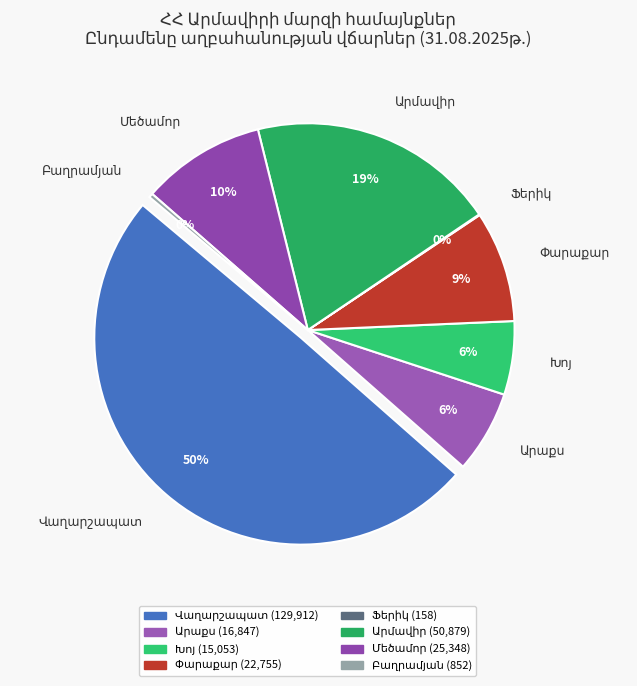

What is the largest slice in the pie chart?

Վաղարշապատ